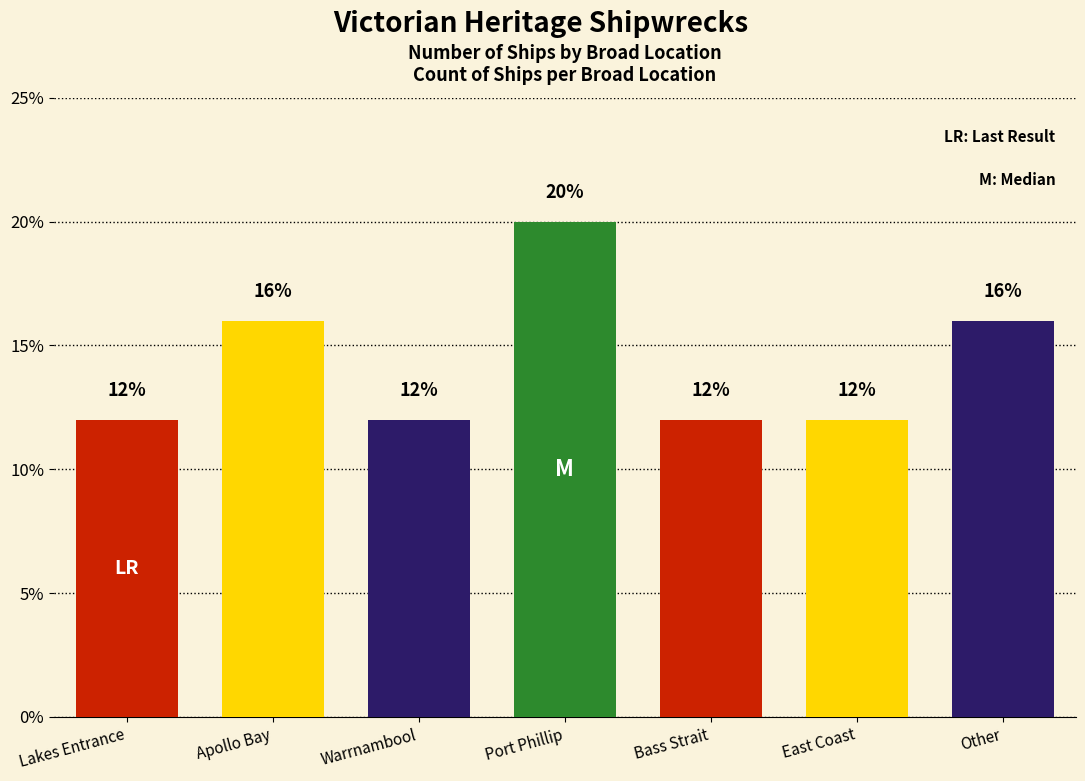

The chart shows a value of 12 at East Coast. True or false?

True